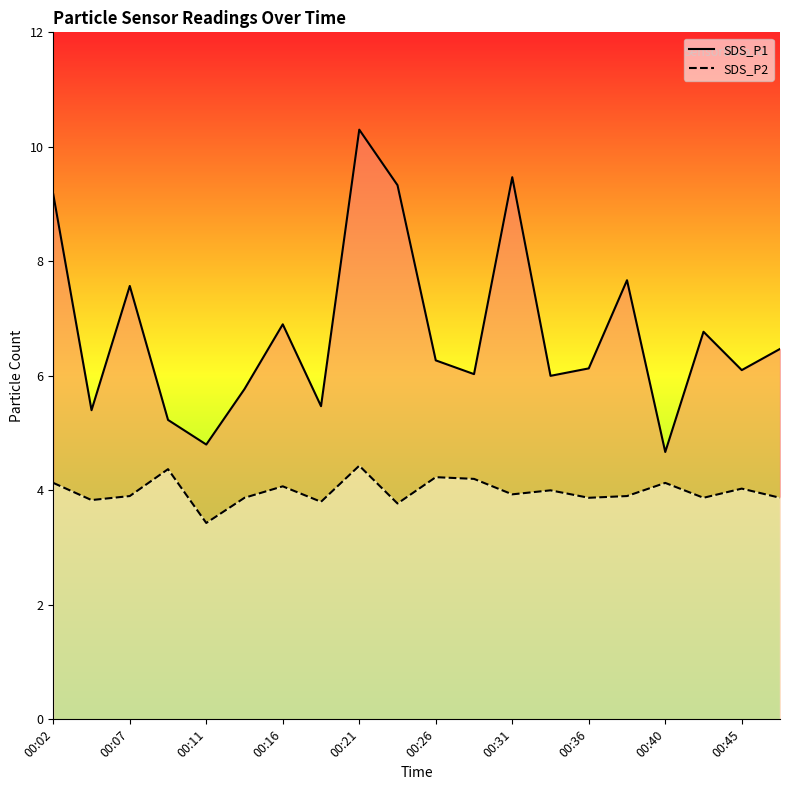

At which label is SDS_P1 closest to 7?

00:16